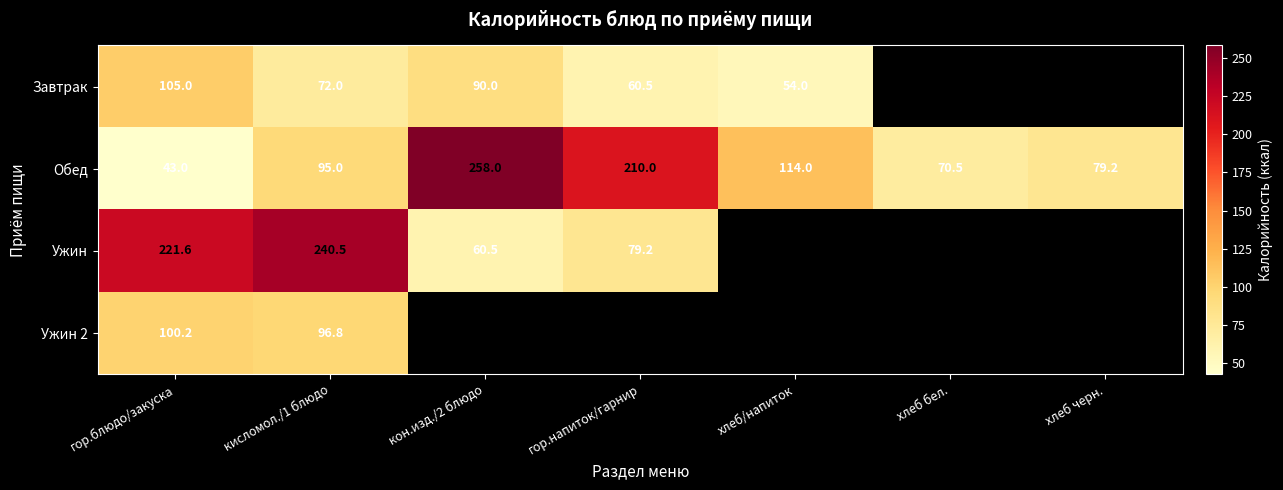

At which label does Обед reach its minimum?

гор.блюдо/закуска